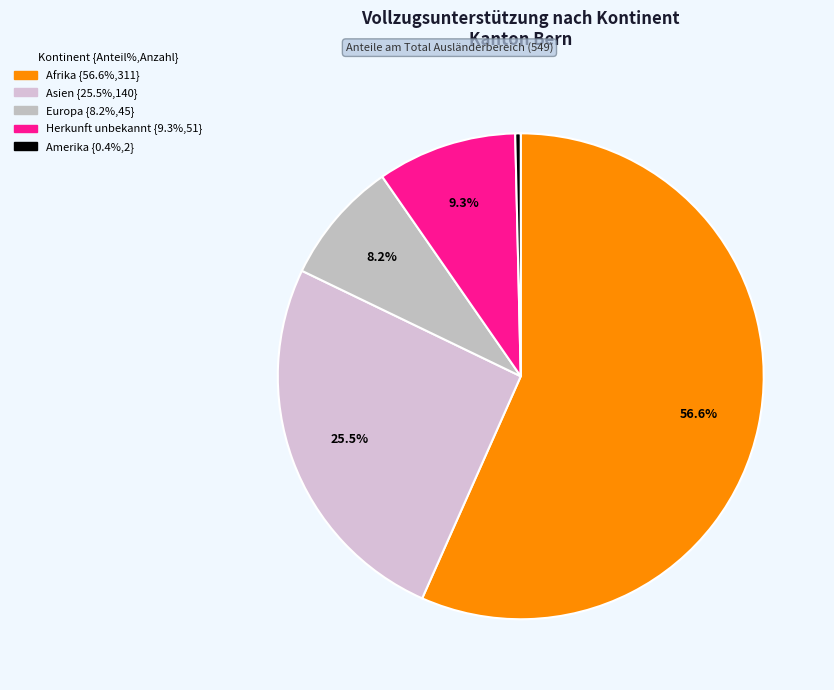

How many segments does this pie chart have?

5